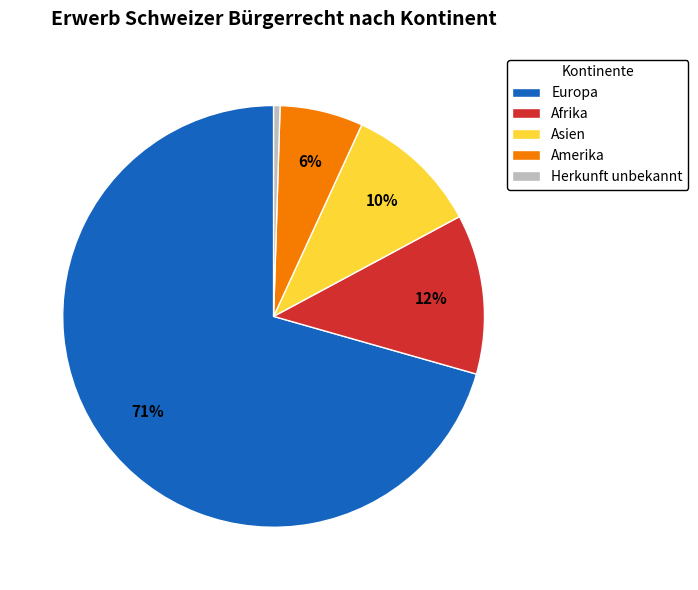

Count the number of slices in the pie.

5